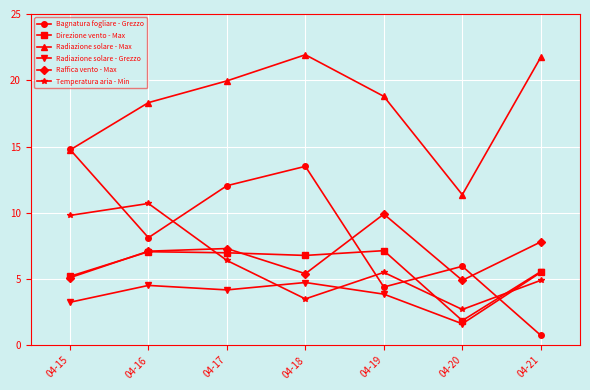

Which series has the largest total across all categories?

Radiazione solare - Max